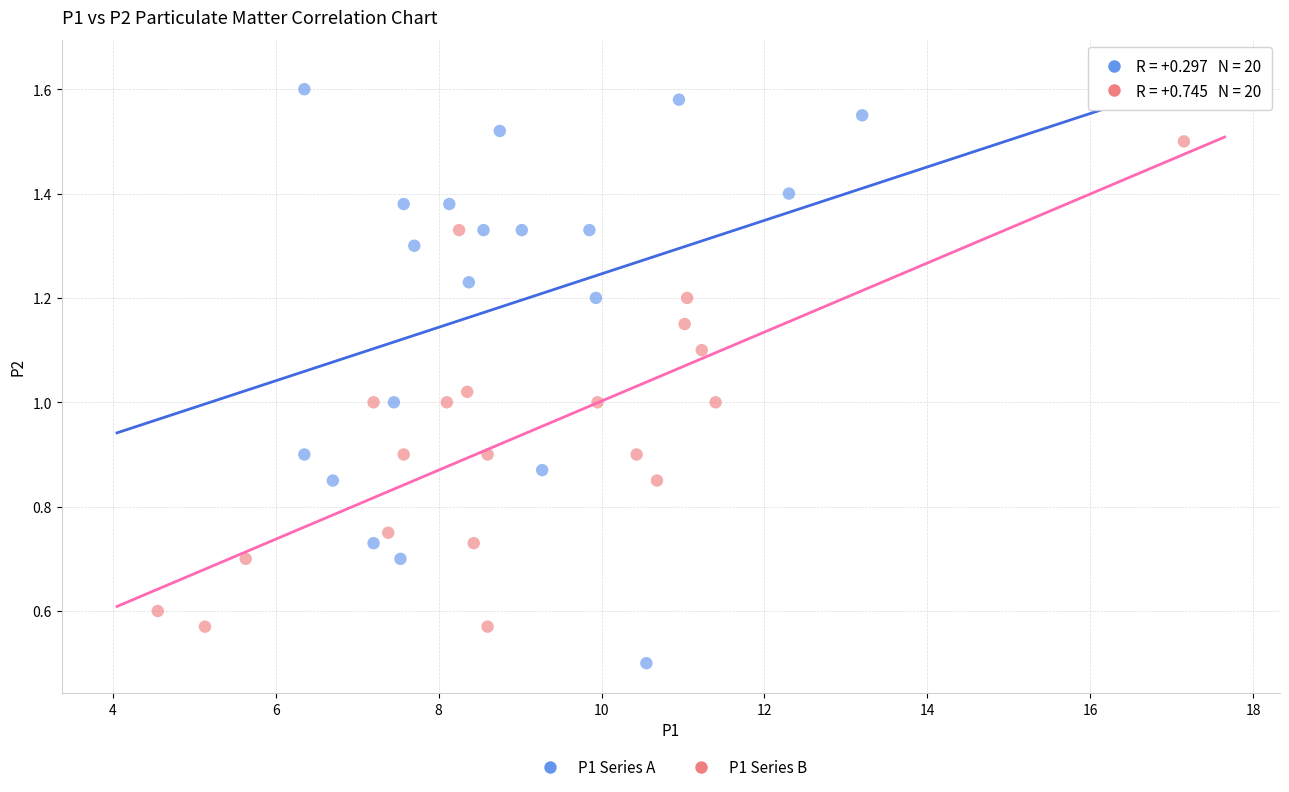

Which series reaches the maximum Y coordinate?

P1 Series A